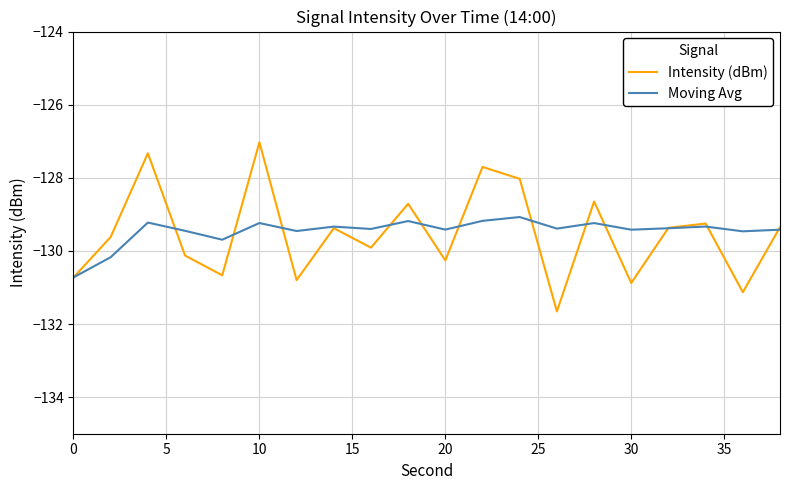

True or false: Intensity (dBm) and Moving Avg intersect in this chart.

True